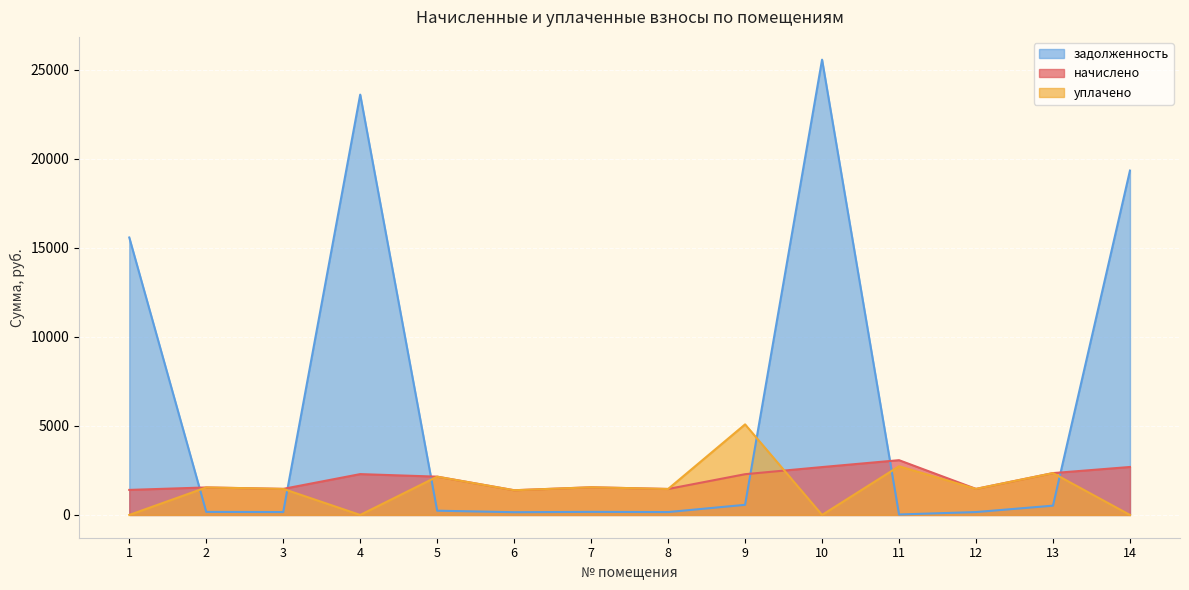

The уплачено series shows 1459.6 at 8. True or false?

True